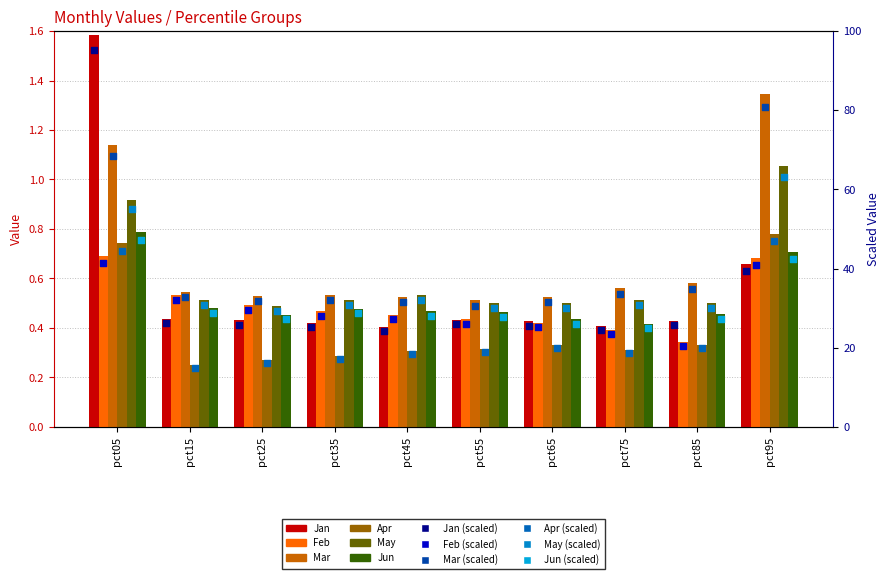

Which series has the largest total across all categories?

Mar